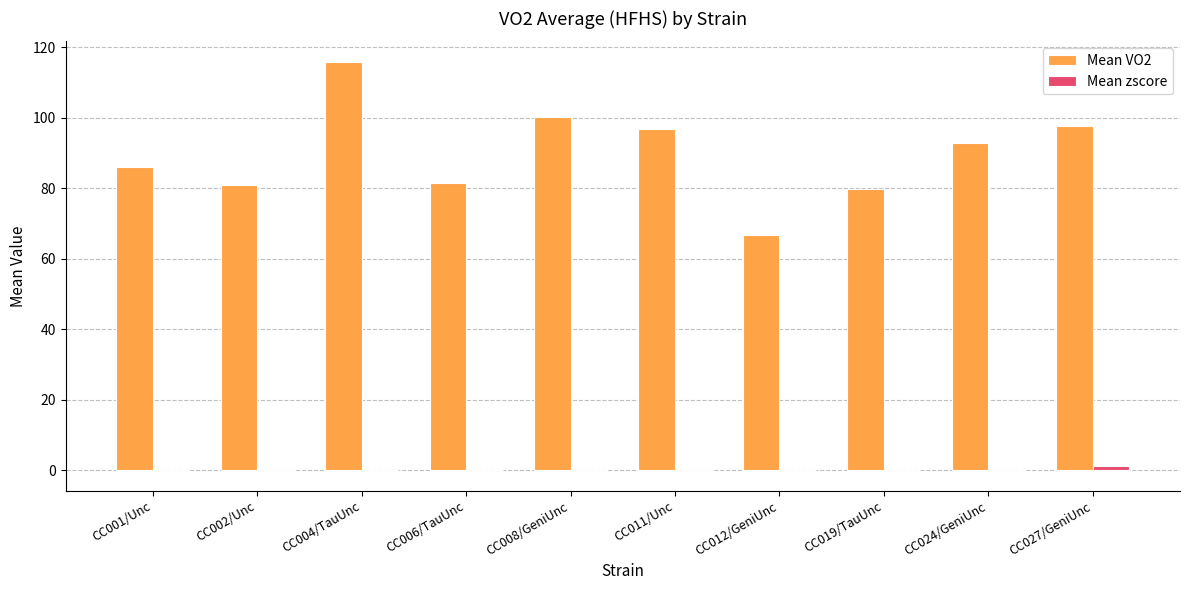

Where does the Mean VO2 series first go above 92?

CC004/TauUnc